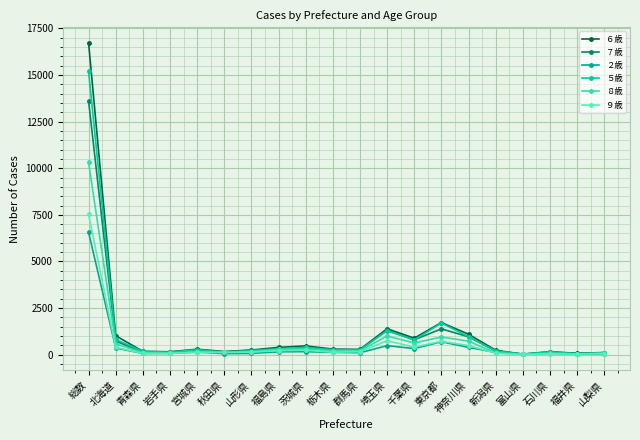

What is the maximum value shown in the chart?

16728